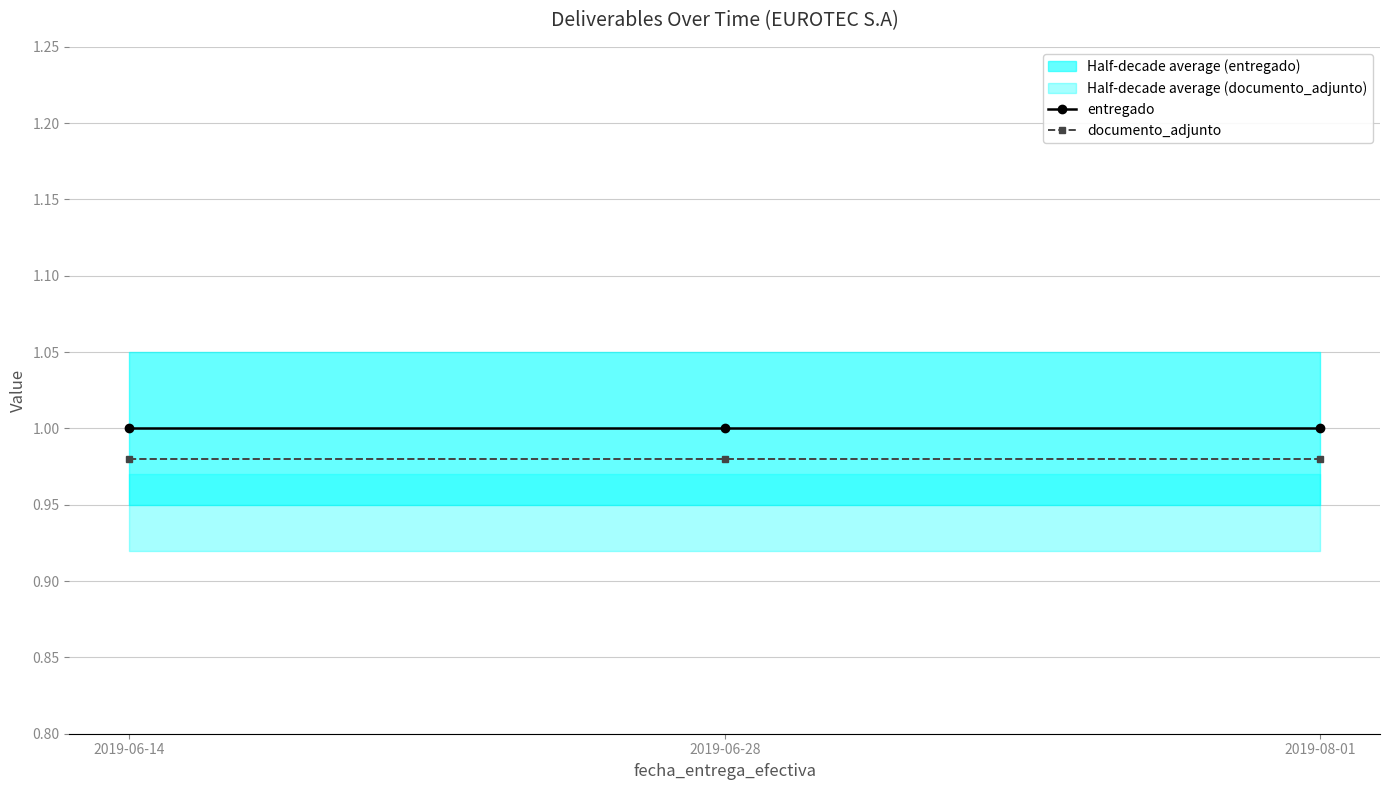

At how many categories does at least one series exceed 0?

3